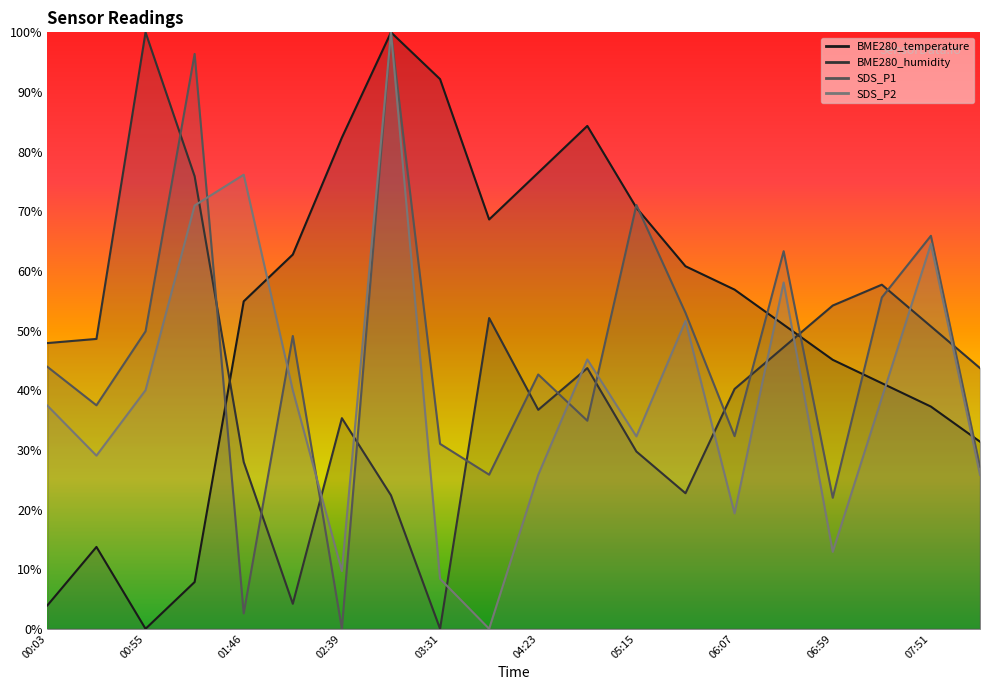

How many values in SDS_P2 are above zero?

19